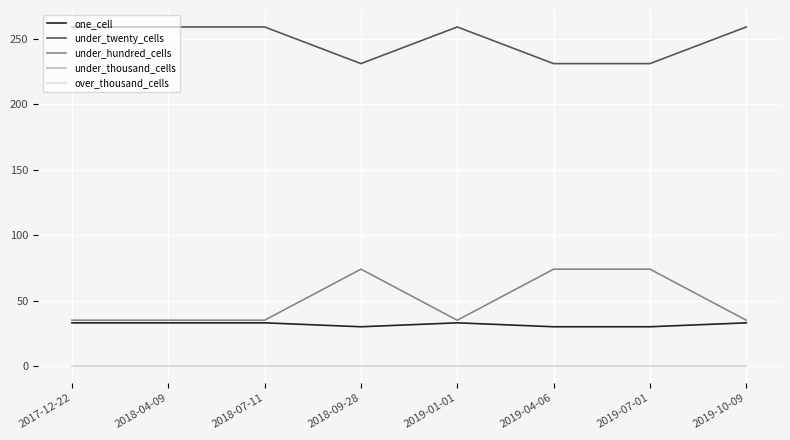

Where is the first local minimum for under_hundred_cells?

2019-01-01